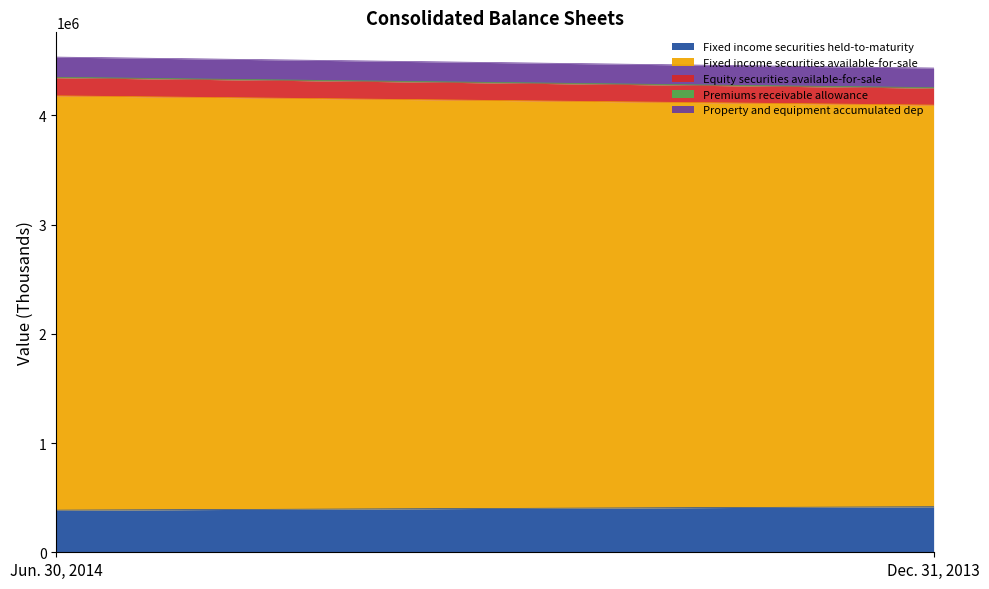

What is the value of the Fixed income securities available-for-sale point at the 2nd from the left?

3675977